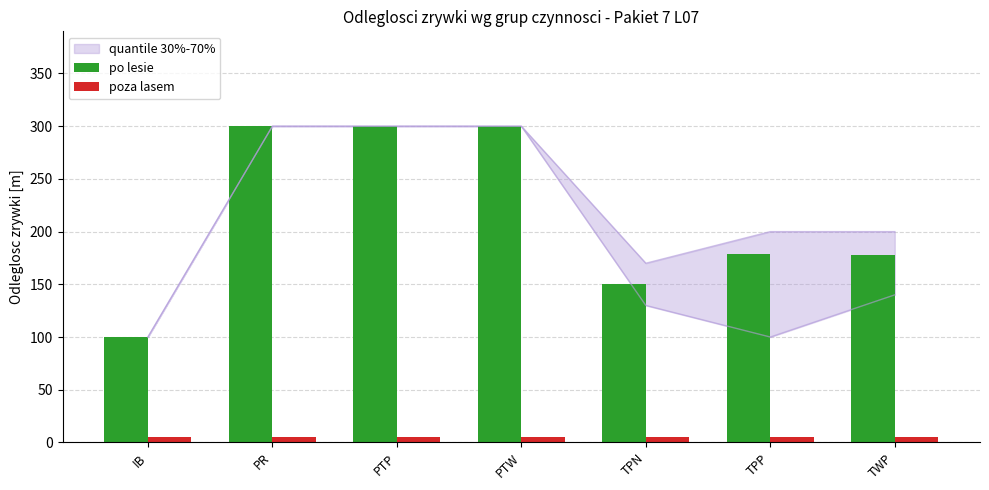

The po lesie series shows 300.0 at PR. True or false?

True